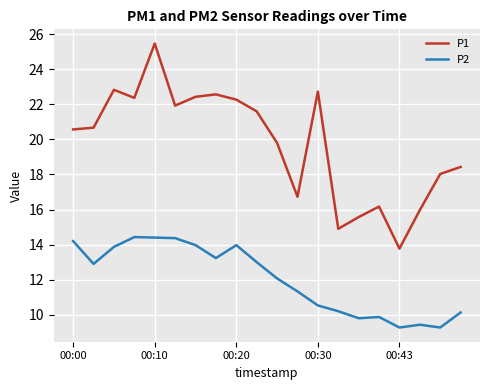

In P1, how many points are lower than both neighbors (excluding endpoints)?

5